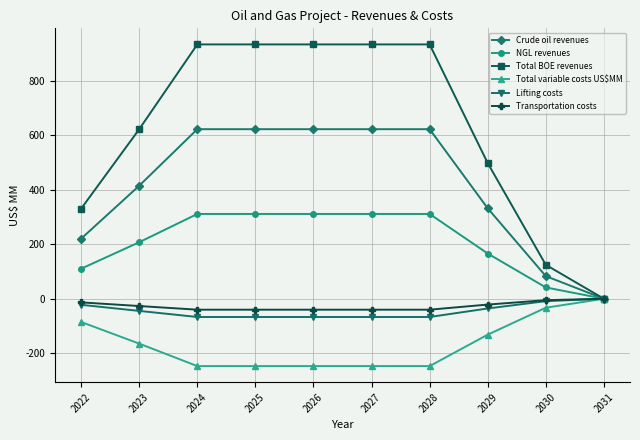

What is the average value of the Crude oil revenues series?

416.2